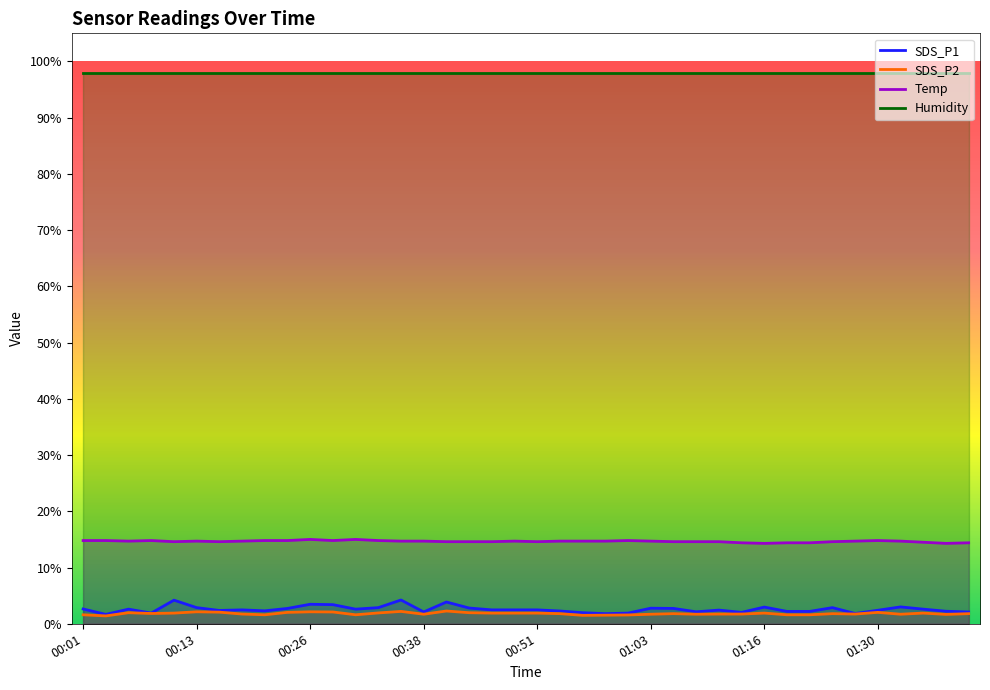

True or false: SDS_P2 and Temp cross at least once.

False